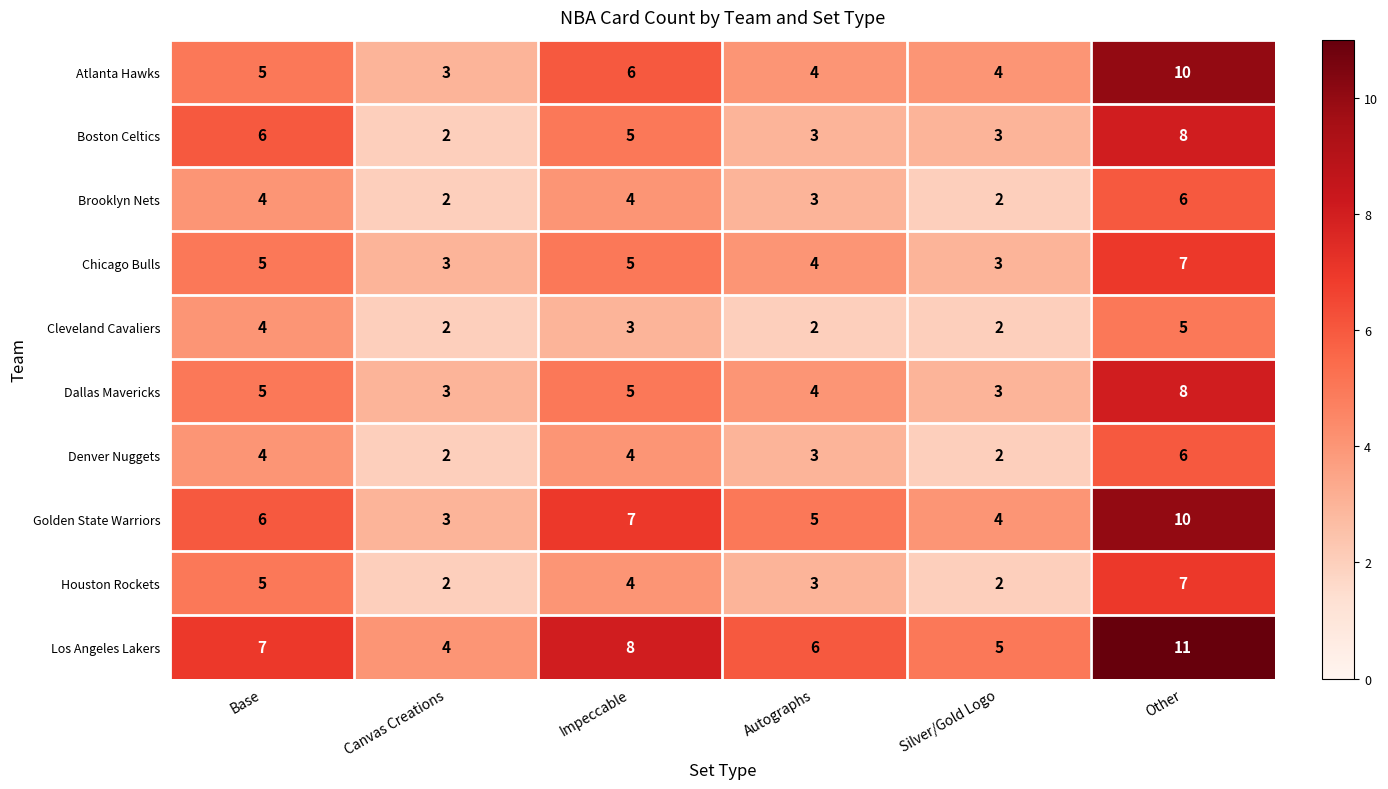

The Golden State Warriors series shows 1 at Base. True or false?

False